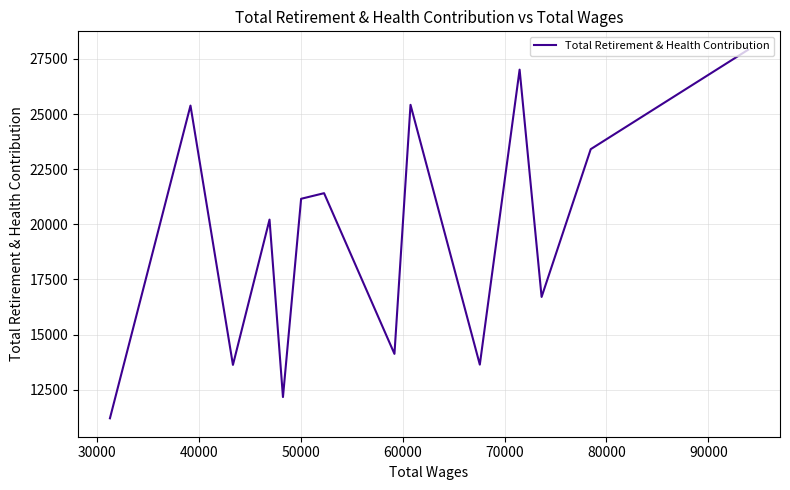

How many lines are shown in the chart?

1